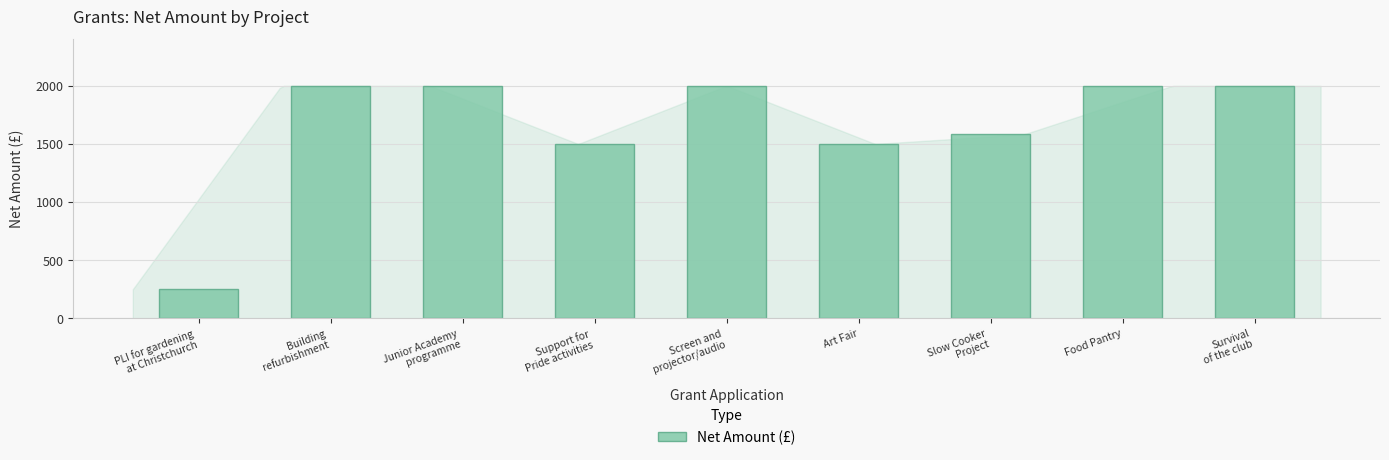

What position from the left is Support for
Pride activities?

4